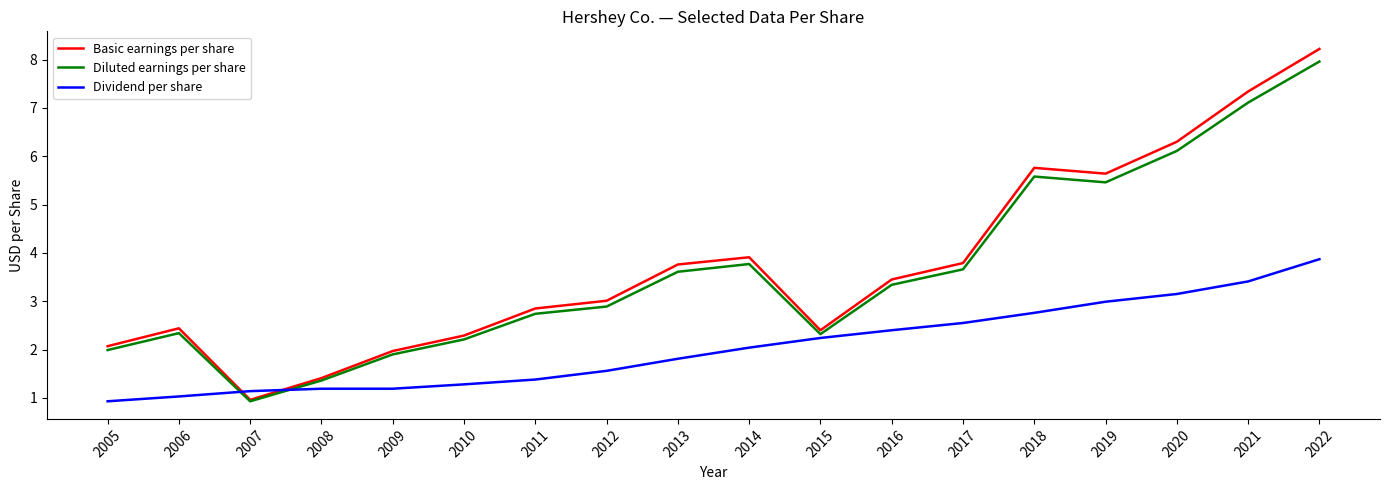

Which series has the largest range (max minus min)?

Basic earnings per share